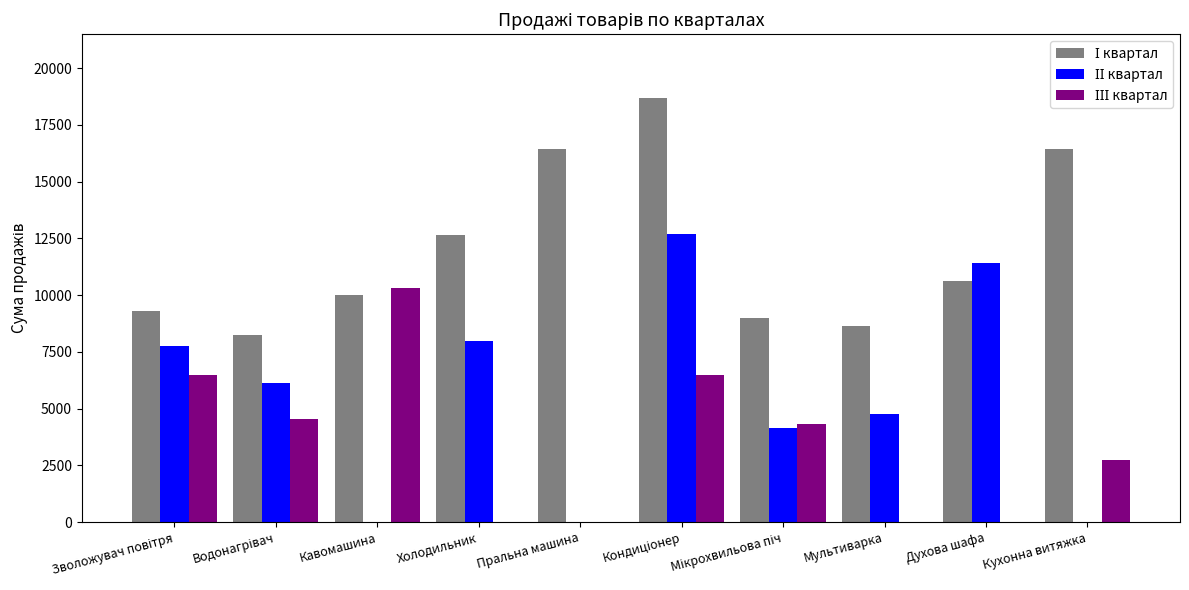

Are the bars grouped side by side (vs. stacked)?

Yes